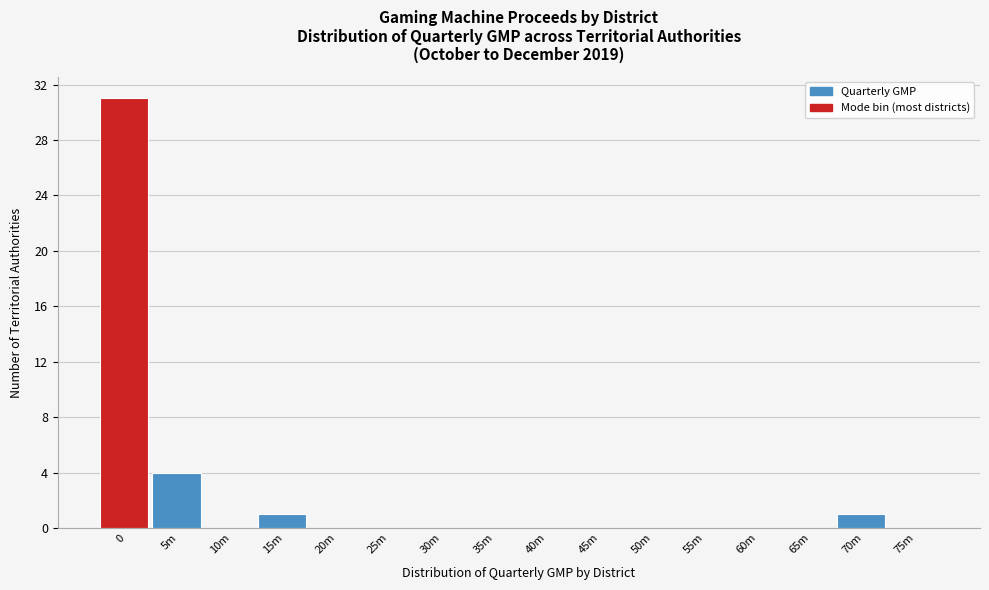

Reading left to right, transcribe all the data shown in this chart.

0=31	5m=4	10m=0	15m=1	20m=0	25m=0	30m=0	35m=0	40m=0	45m=0	50m=0	55m=0	60m=0	65m=0	70m=1	75m=0